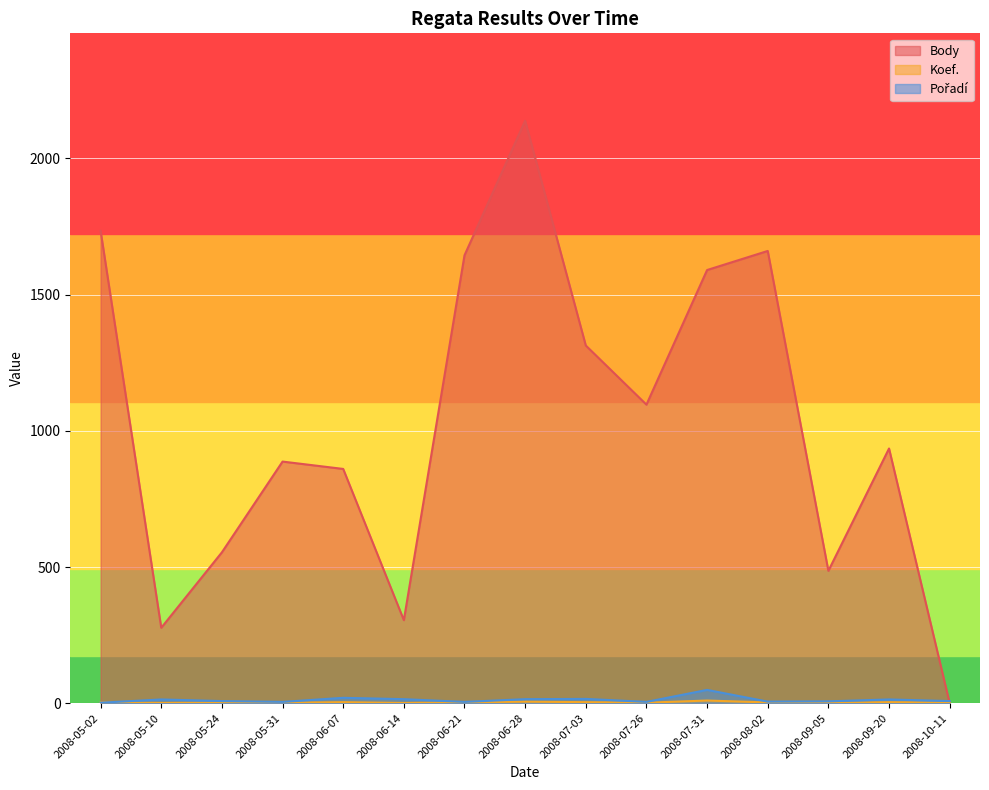

True or false: Koef. and Body intersect in this chart.

True